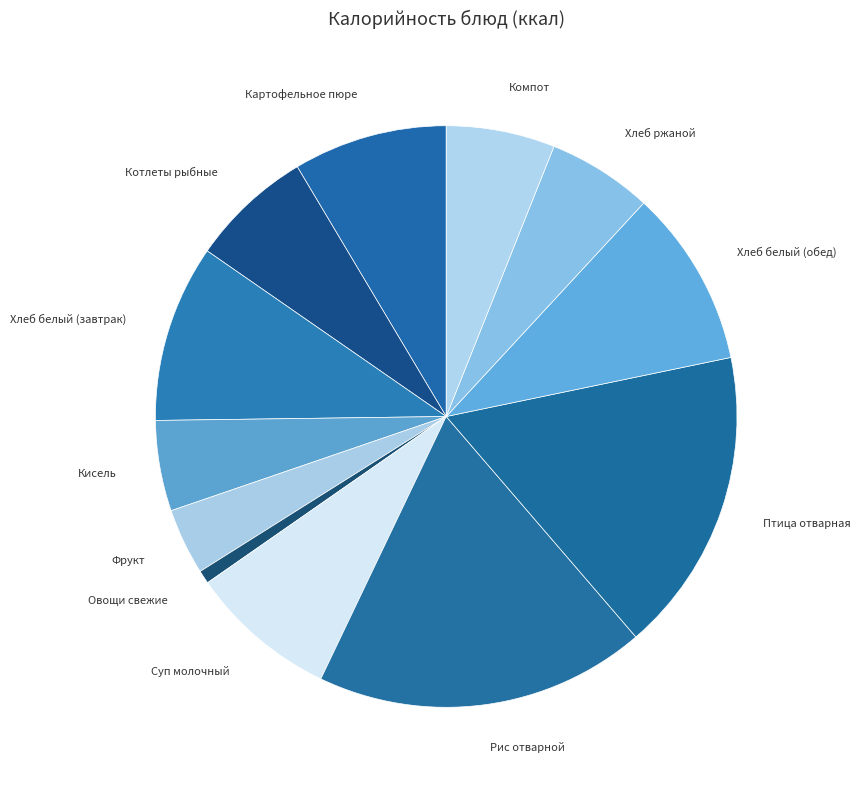

What is the smallest slice in the pie chart?

Овощи свежие